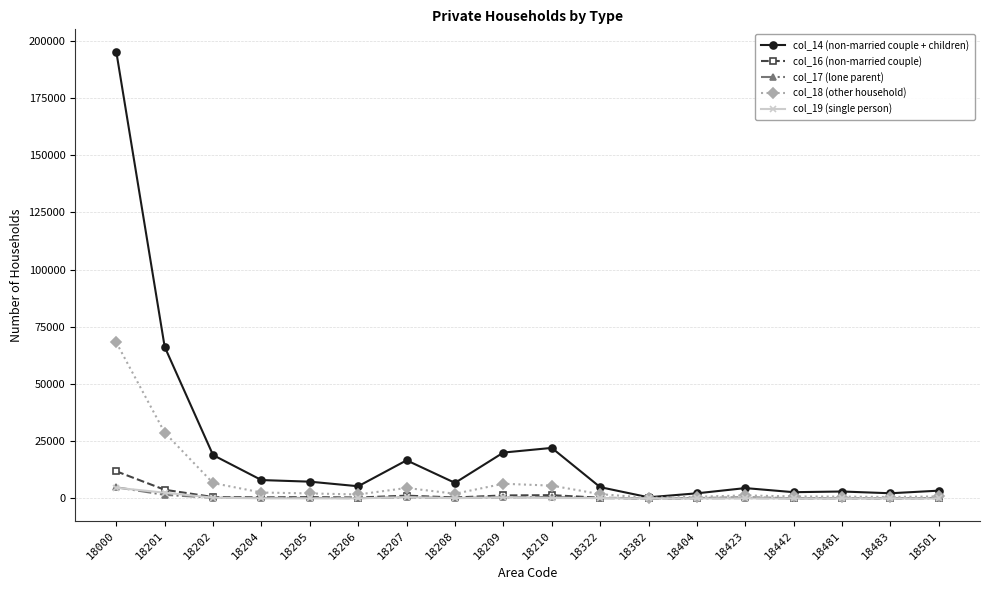

What is the maximum value shown in the chart?

195231